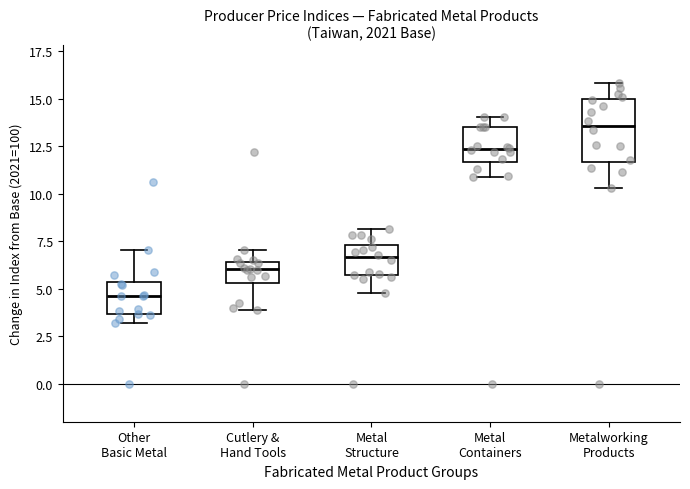

Which box is the tallest, from its lower edge to its upper edge?

Metalworking Products